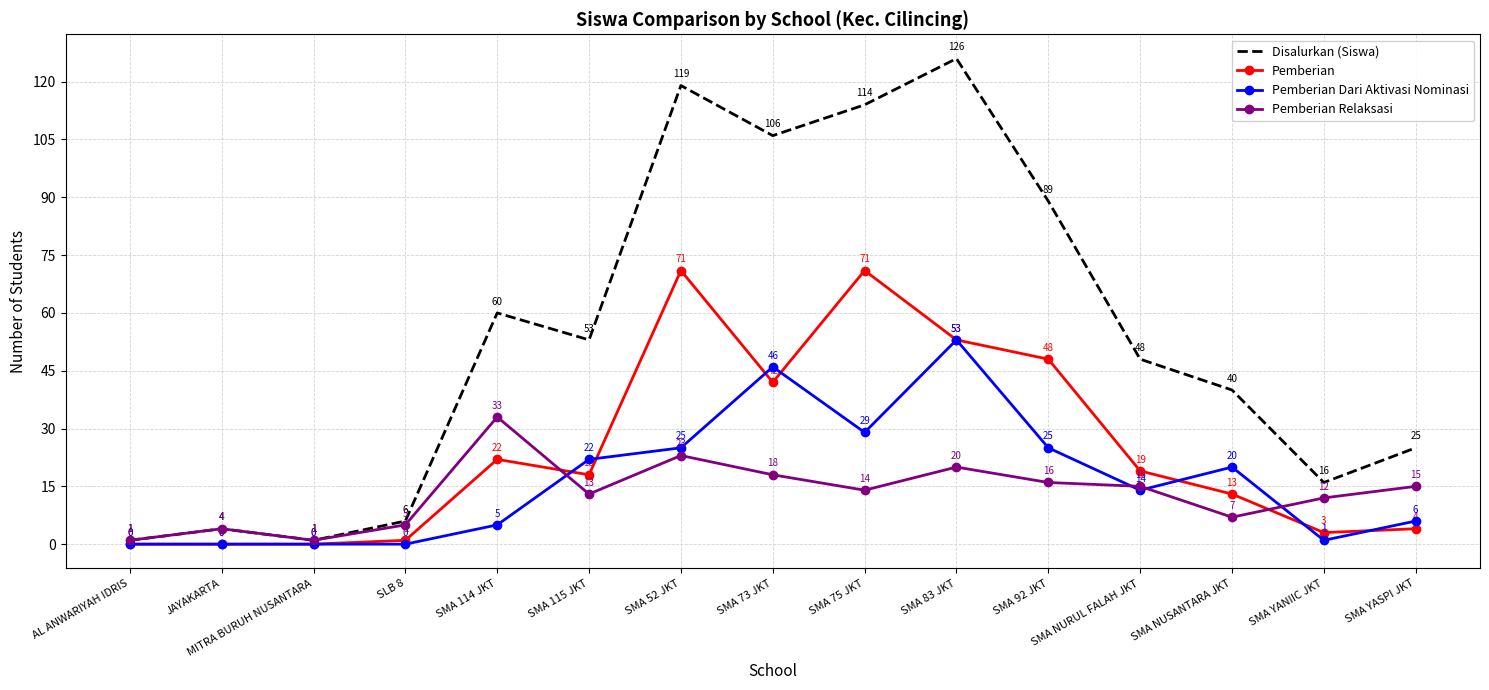

True or false: Pemberian Relaksasi has a value of 18 at SMA YANIIC JKT.

False